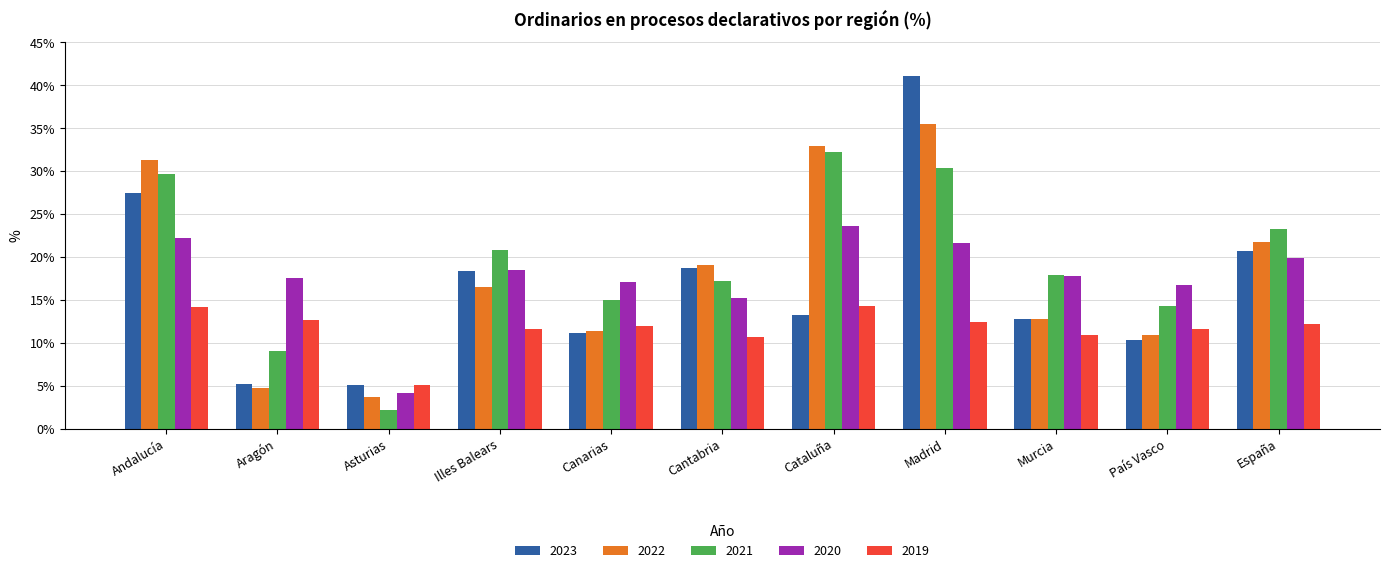

At which label does 2021 first exceed 17?

Andalucía